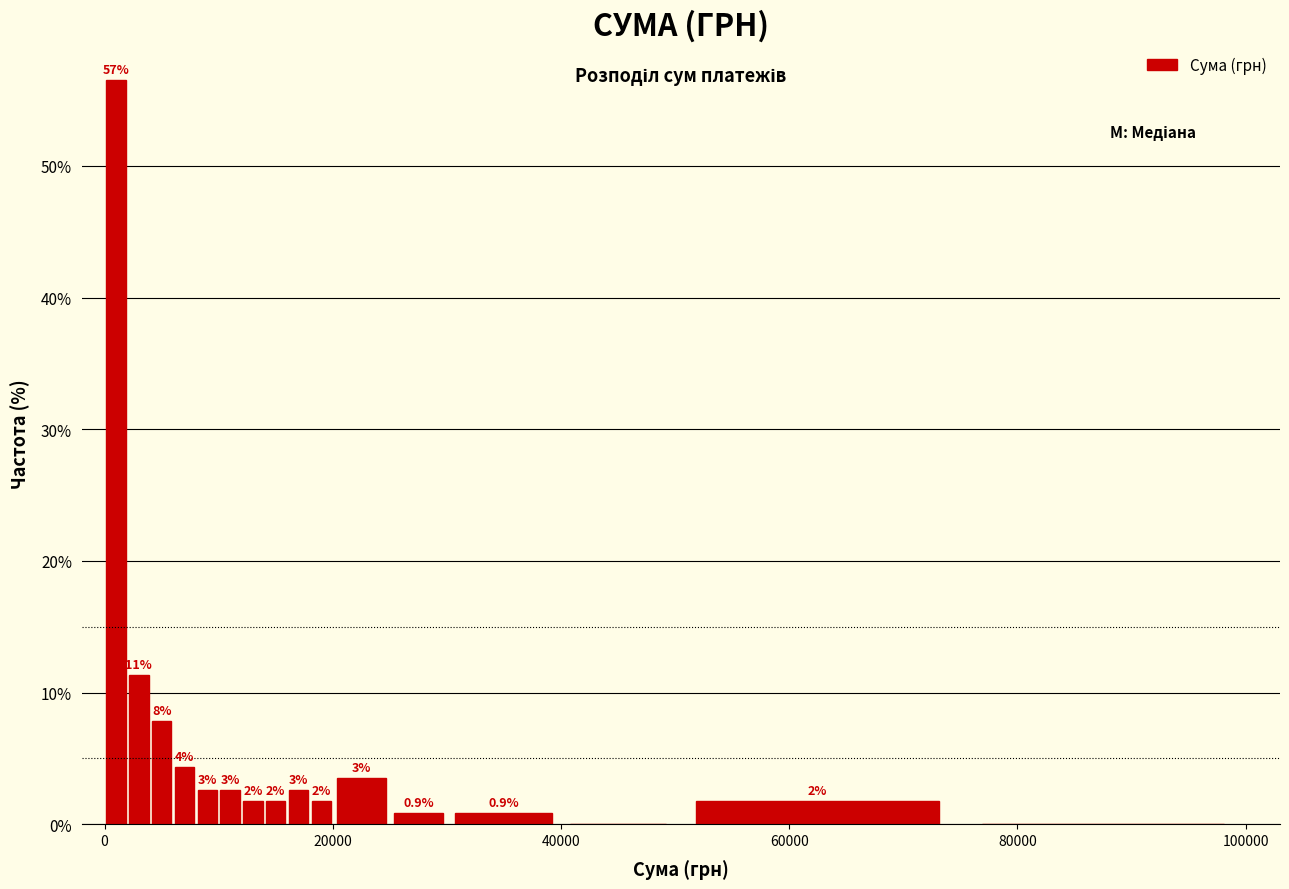

Around what value on the x-axis is the tallest bar? Give the approximate position of its centre, as read against the axis.

2000